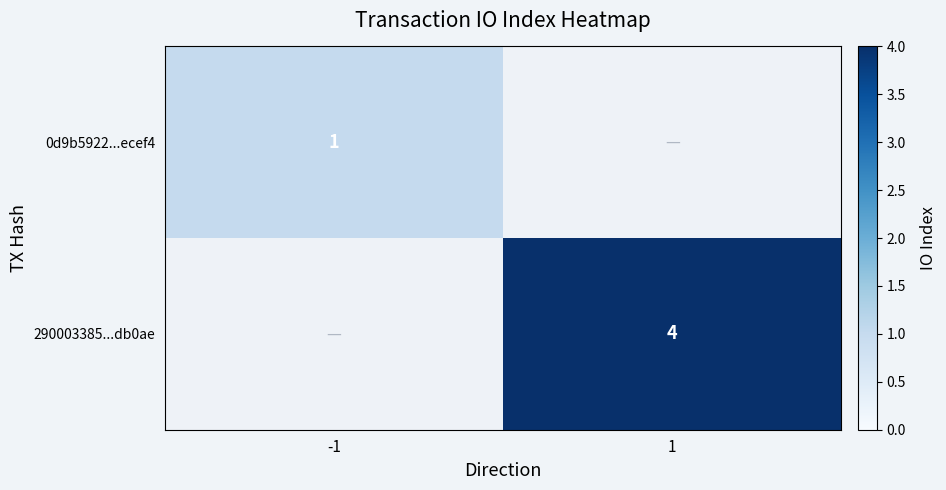

Between -1 and 1, which is larger?

1